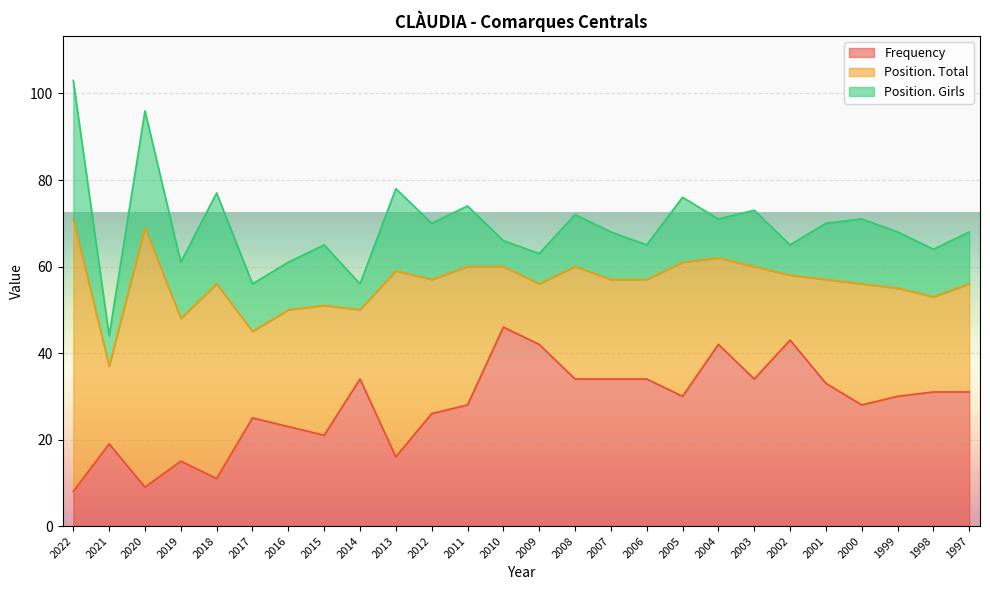

How many interior local valleys does the Position. Total series have?

8